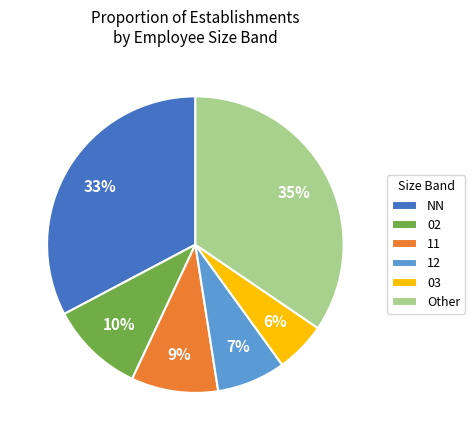

To the nearest percent, what percentage of the pie is 11?

9%